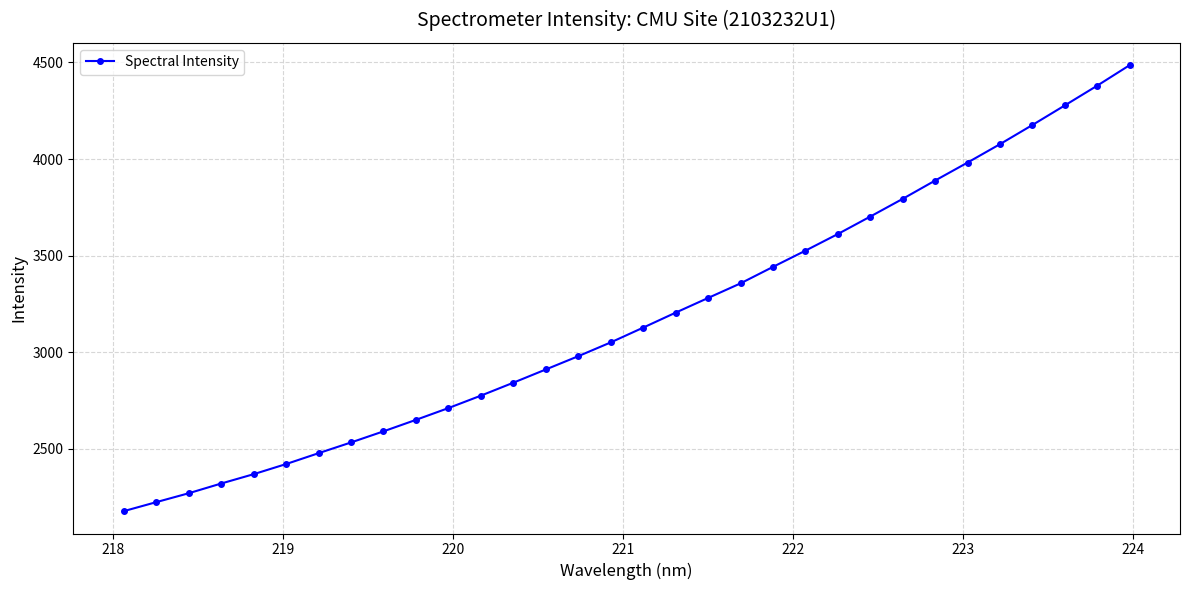

True or false: there are more than 2 points higher than both neighbors.

False